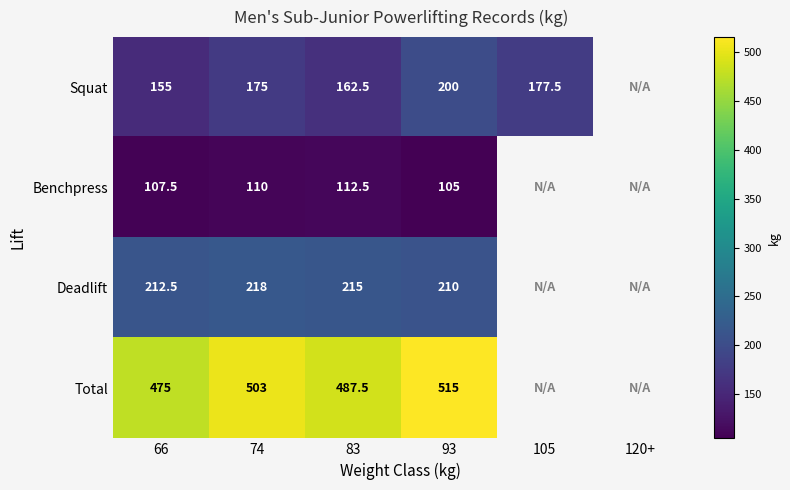

Which series changed the most between 66 and 93?

Squat